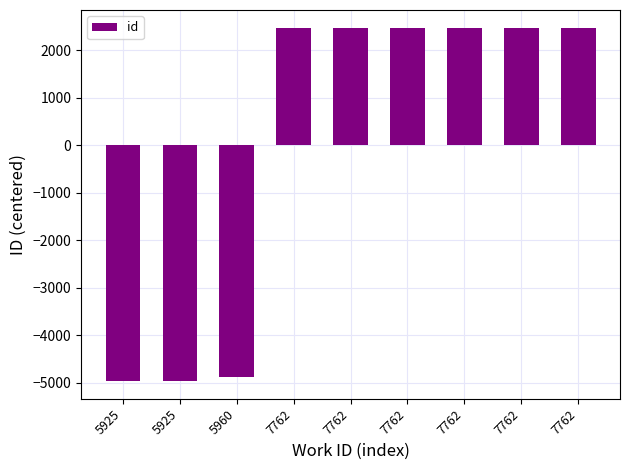

What is the ratio of the value at 7762 to the value at 7762?

1.0